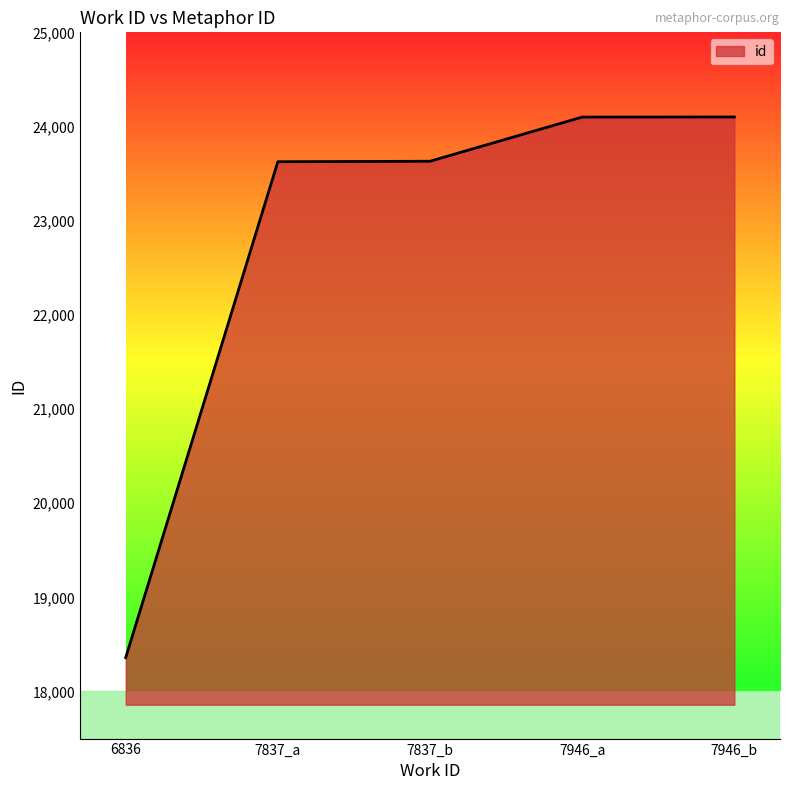

How many categories are shown in the chart?

5